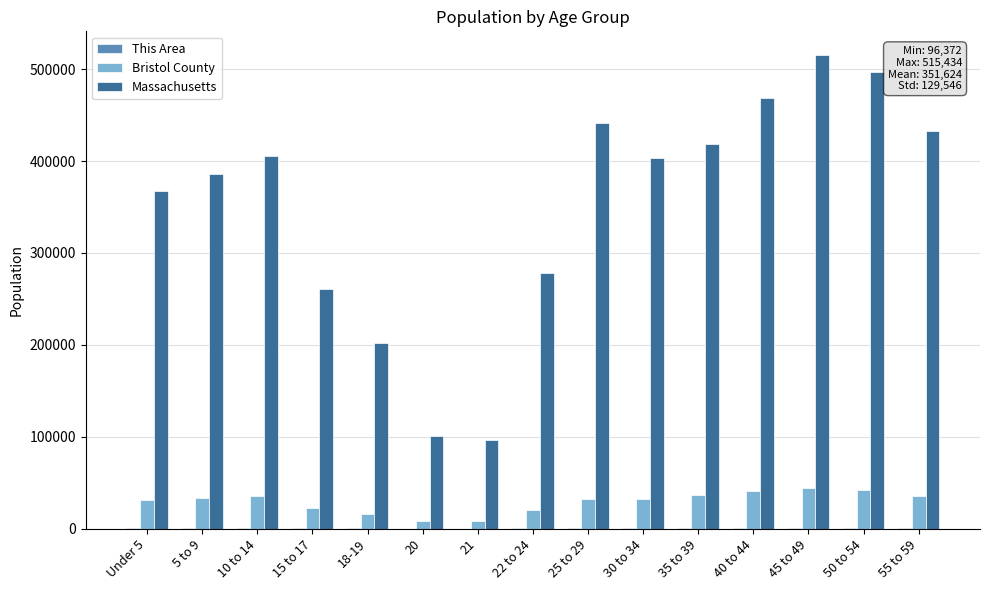

The value of Bristol County at 45 to 49 is 16528. True or false?

False